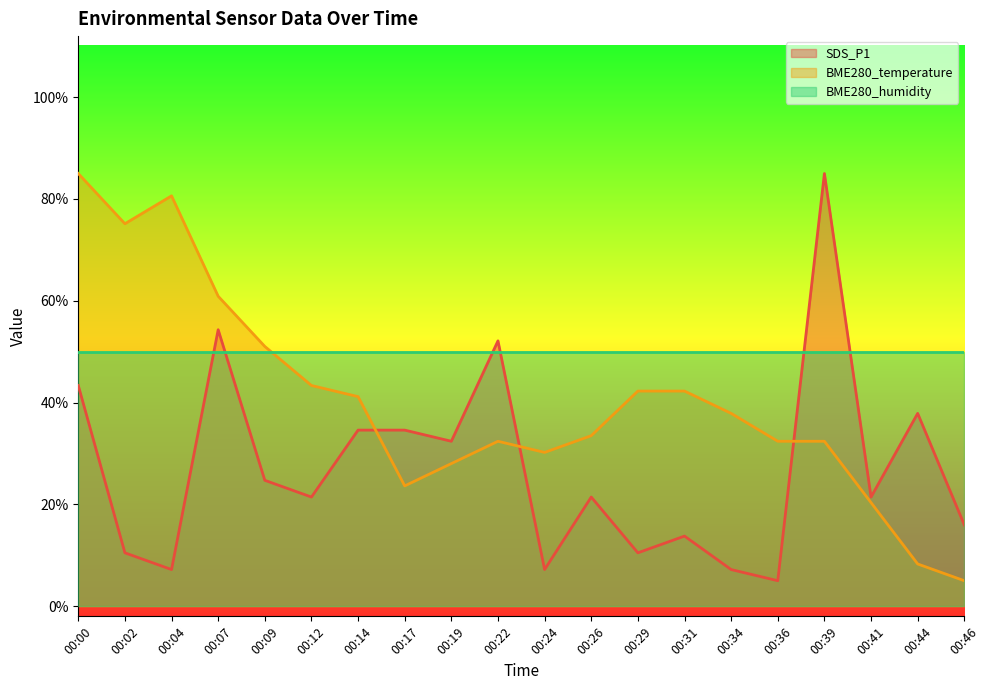

What is the spread (max minus min) of values at 00:44?

41.7